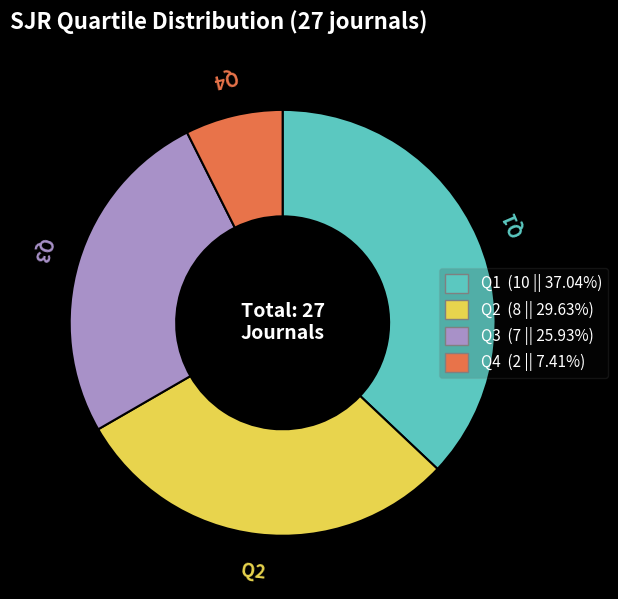

Does Q3 (7 || 25.93%) account for over 50% of the chart?

No